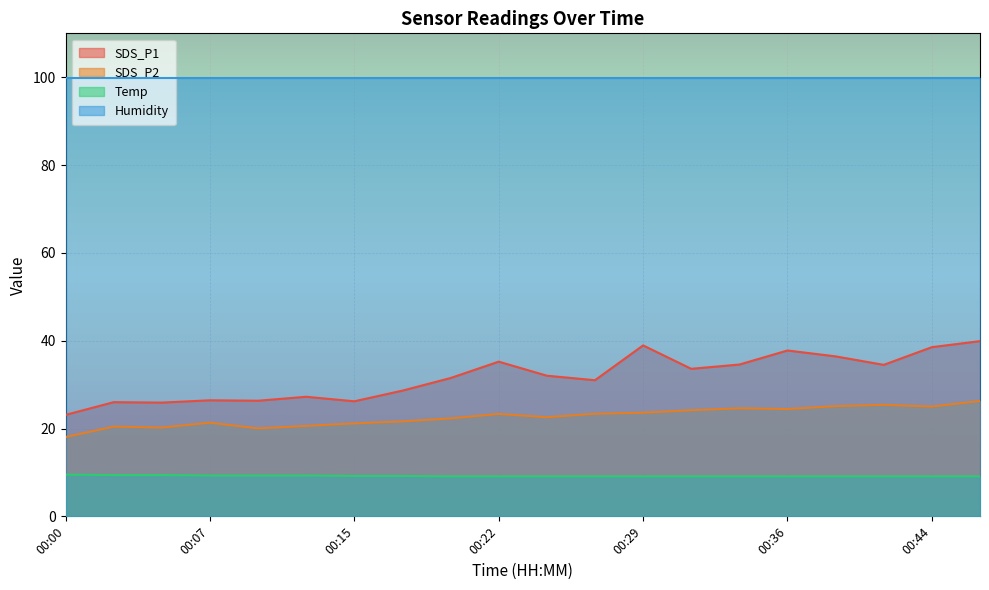

What is the sum of all SDS_P1 values?

633.8